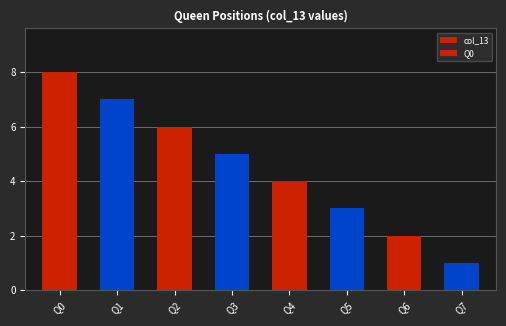

List the labels in order of value, smallest first.

Q7, Q6, Q5, Q4, Q3, Q2, Q1, Q0